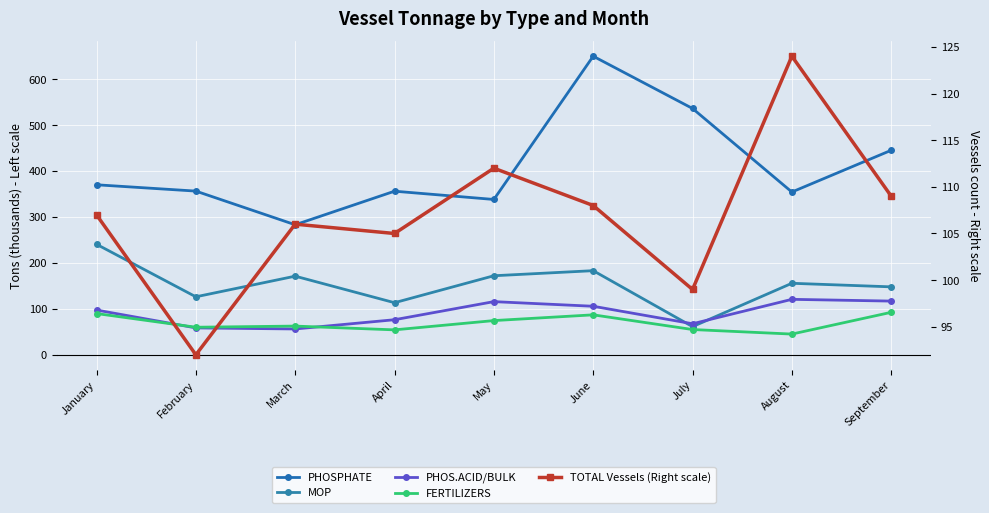

What is the difference between the second highest and second lowest values in the FERTILIZERS series?

35.5